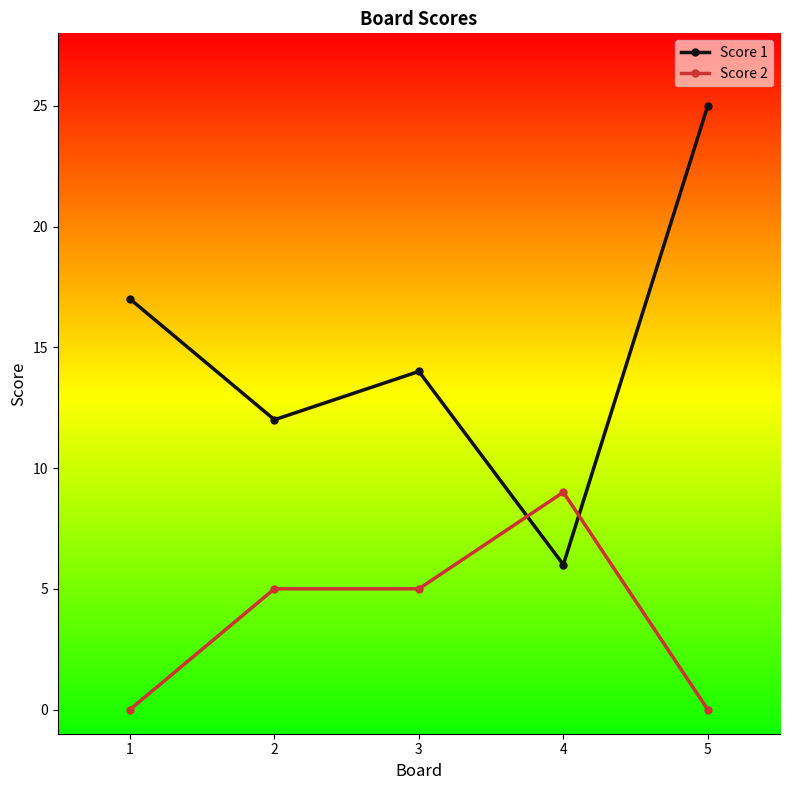

Where is the first local maximum for Score 1?

3